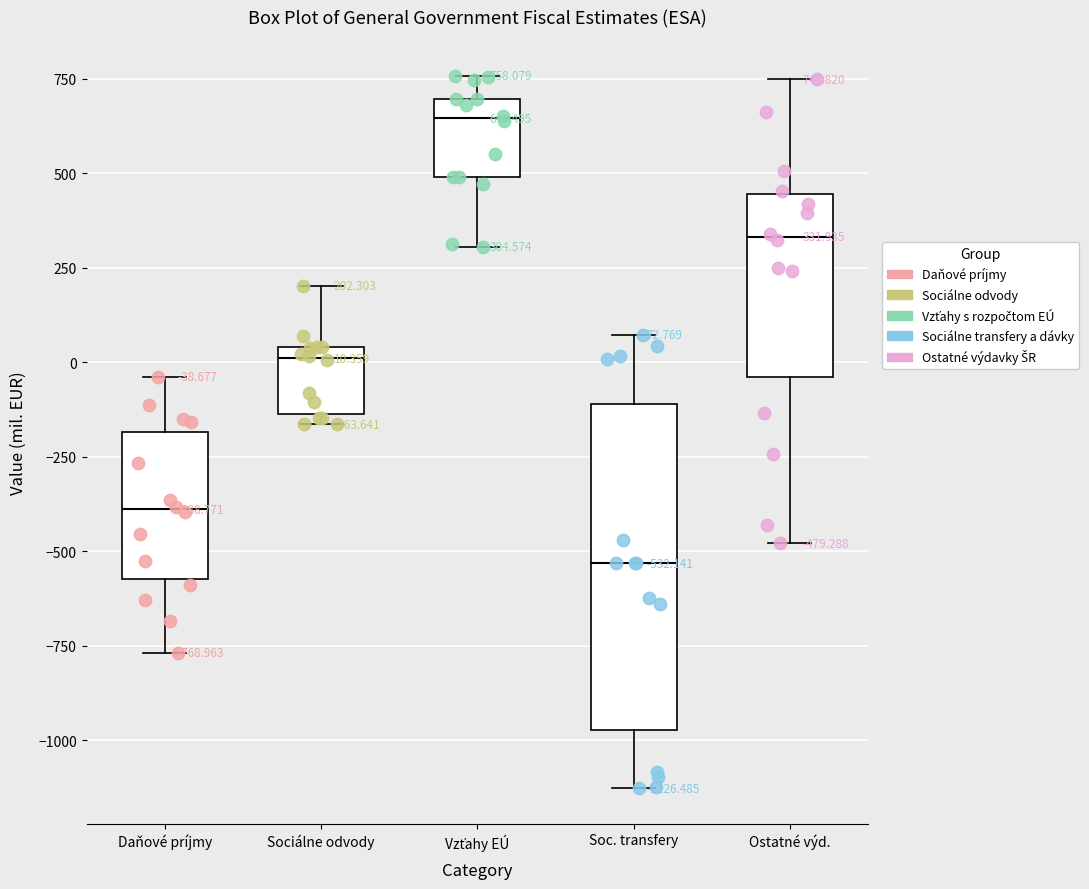

Which box's median line is the lowest?

Soc. transfery